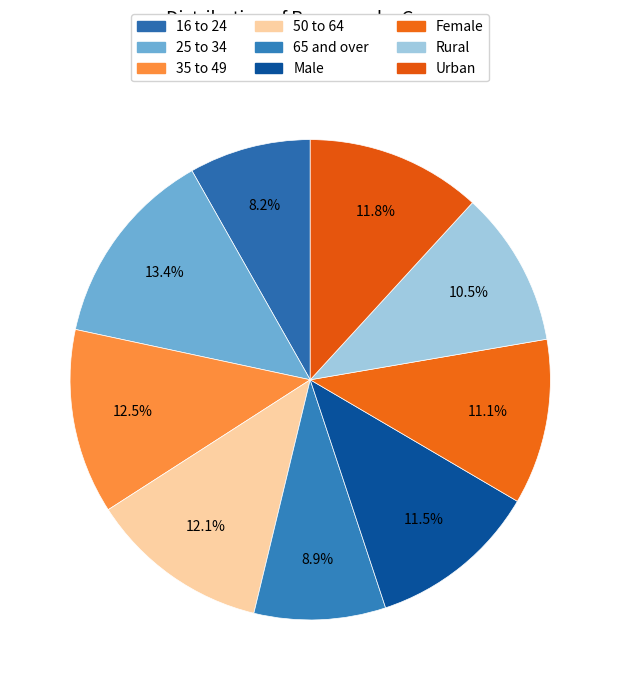

True or false: 25 to 34 accounts for 24% of the total.

False